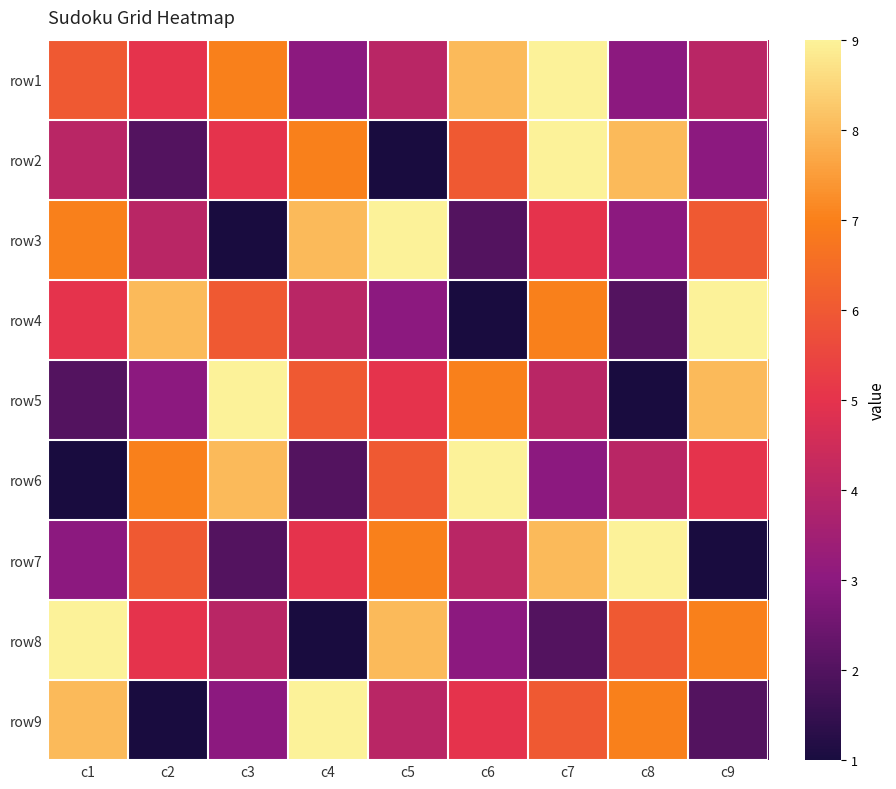

Count the number of data series in this chart.

9